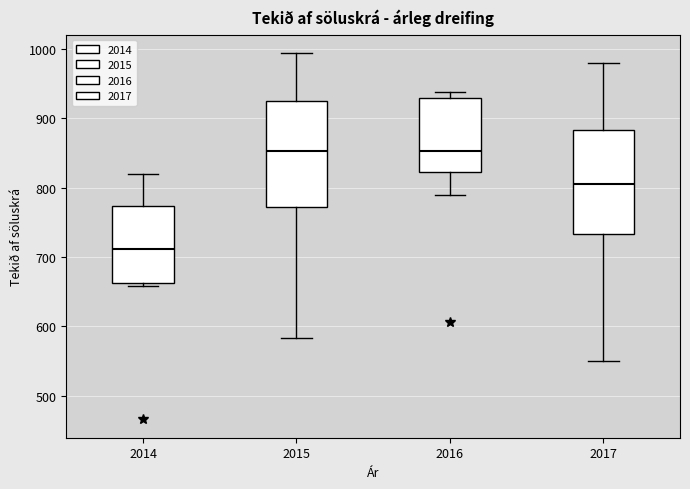

Reading left to right, read every box against the y-axis: the position of its median line, the range the box covers, and the ends of its whiskers. The values are not printed on the chart, so give them approximately, as read against the axis.

2014: median 710, box 660 to 770, whiskers 660 (just below the box's lower edge) to 820
2015: median 850, box 770 to 930, whiskers 580 to 990
2016: median 850, box 820 to 930, whiskers 790 to 940
2017: median 810, box 730 to 880, whiskers 550 to 980